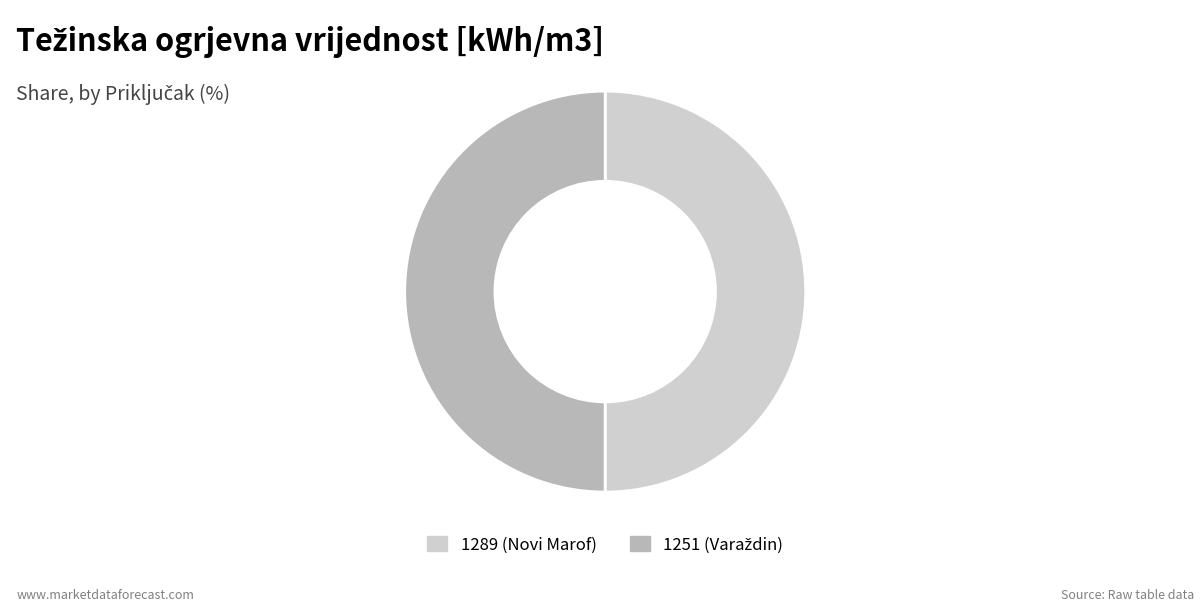

The 1289 (Novi Marof) slice represents 50% of the pie. True or false?

True